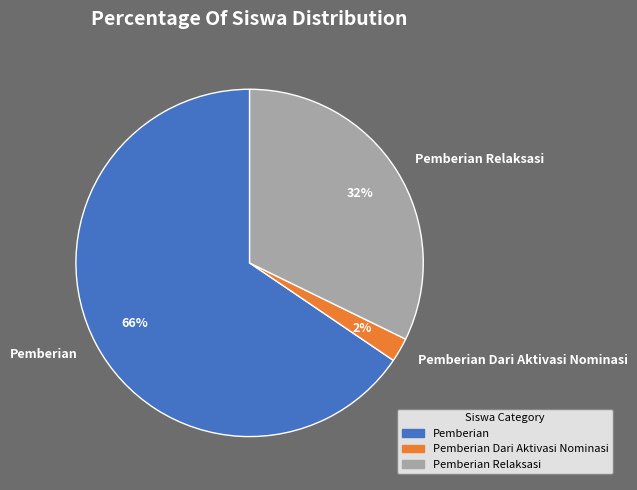

To the nearest percent, what is the average slice percentage?

33%